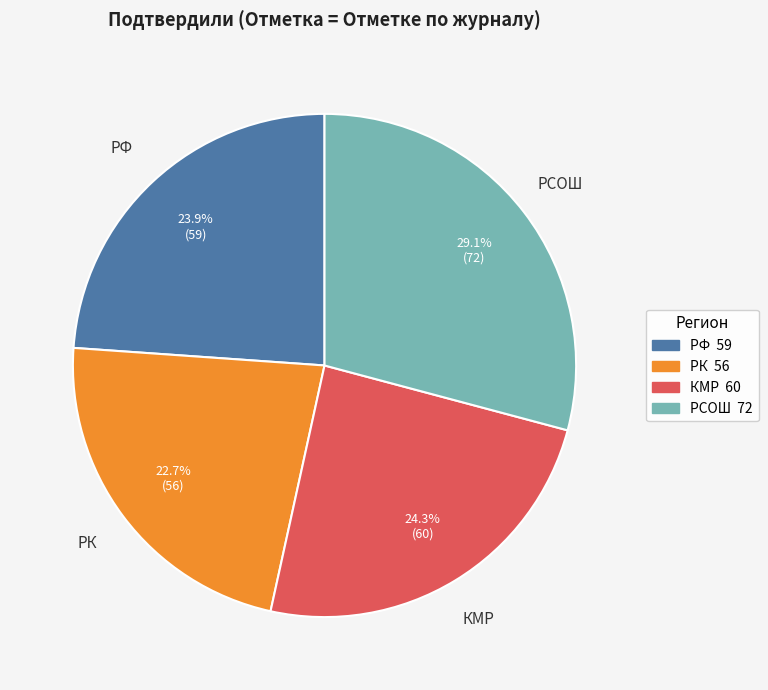

Is it true that РСОШ is 40% of the pie?

False